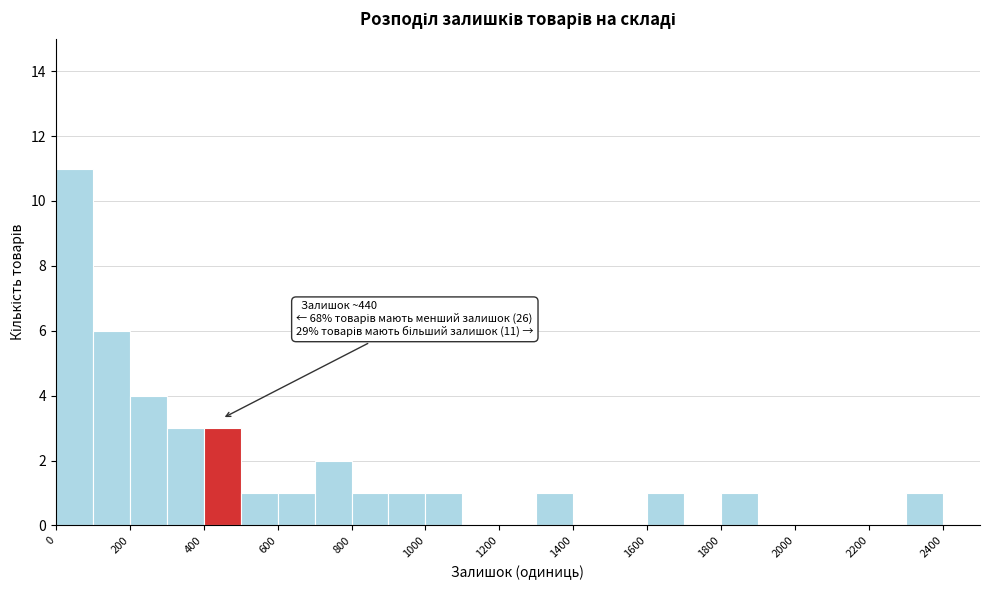

Which range on the x-axis has the tallest bar?

0 to 100